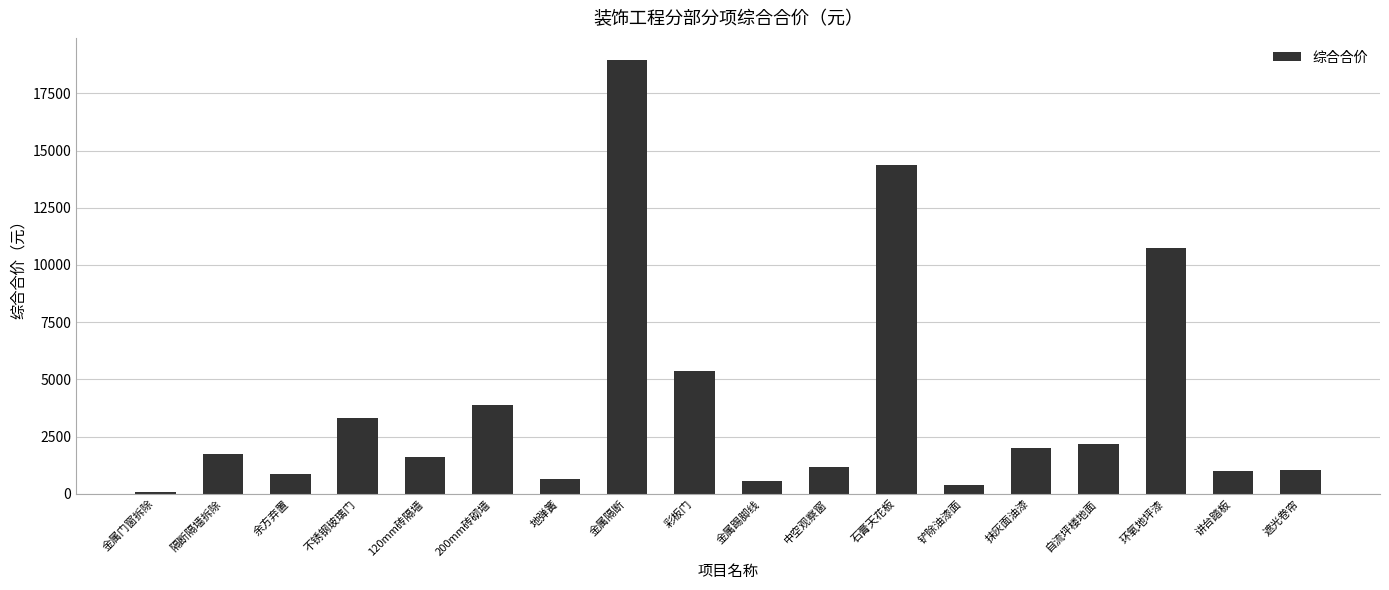

Are the bars horizontal?

No